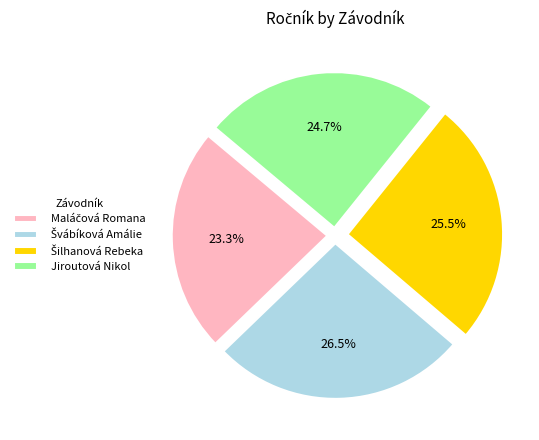

Is there a majority slice in this chart?

No